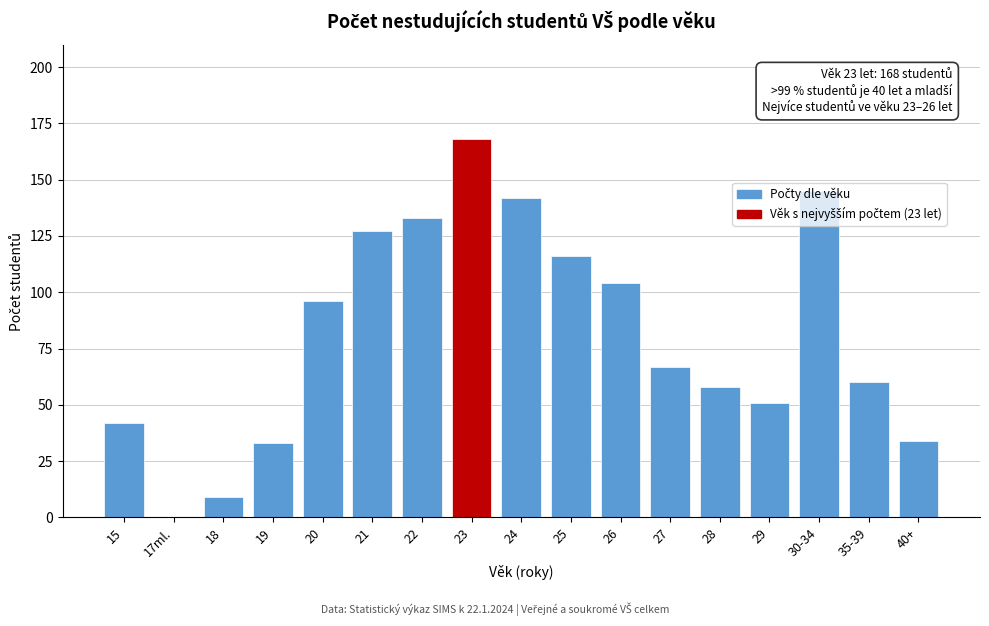

Is it true that the value at 26 is 167?

False